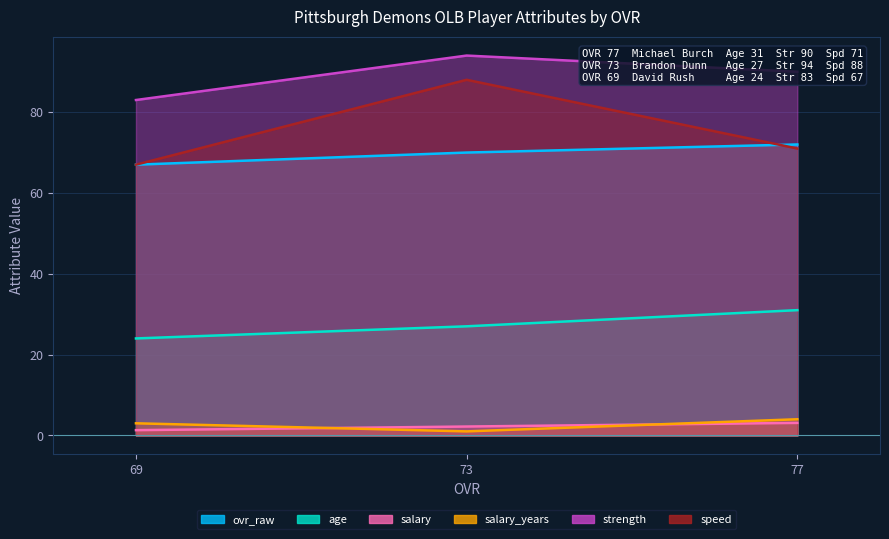

At how many categories does at least one series exceed 32?

3